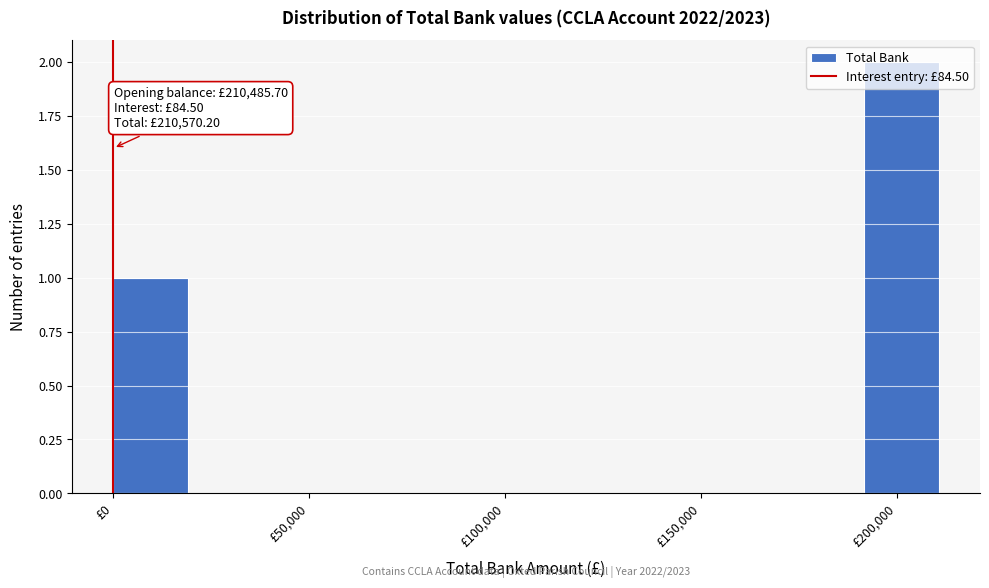

Around what value on the x-axis is the tallest bar? Give the approximate position of its centre, as read against the axis.

200000